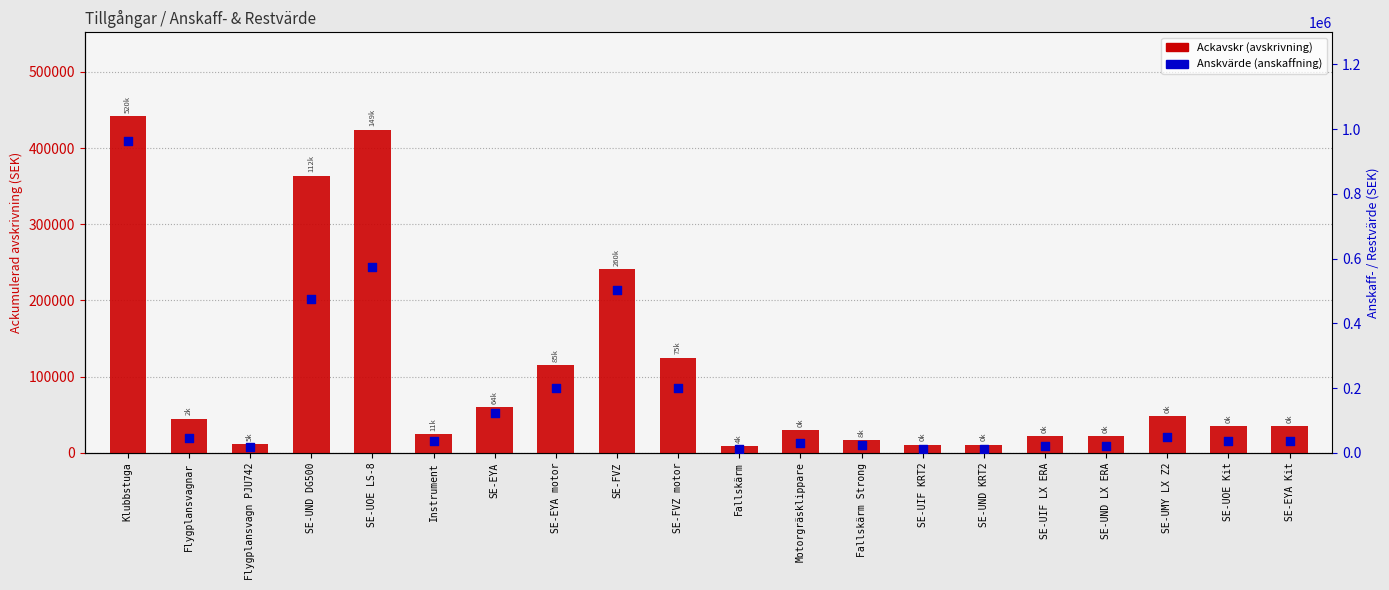

Which series has the largest Y range (max minus min)?

Anskvärde